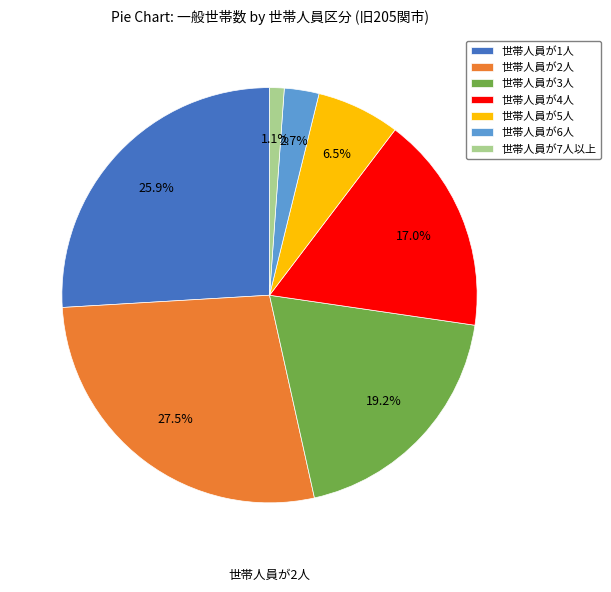

What is the ratio of the value at 世帯人員が2人 to the value at 世帯人員が3人?

1.4